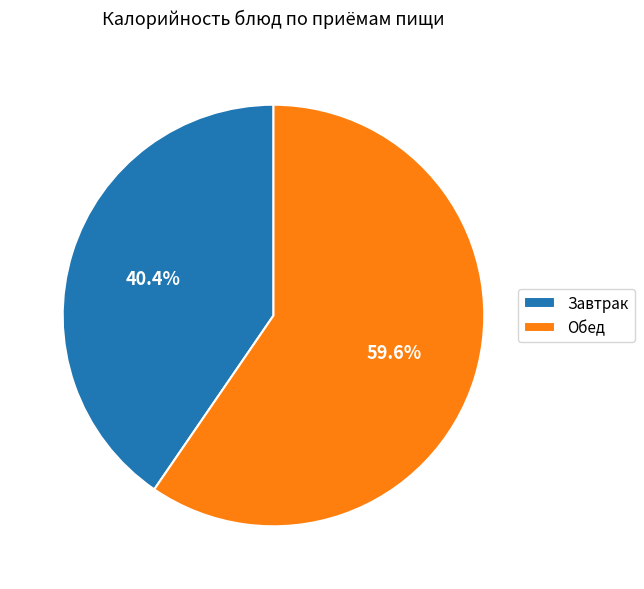

Count the number of slices in the pie.

2